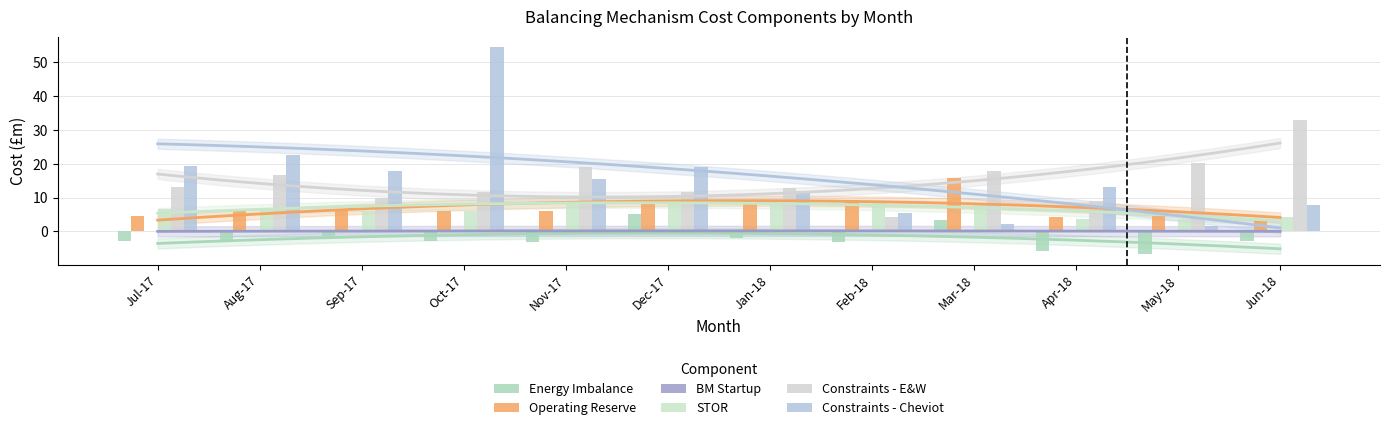

What is the total value across all series at Aug-17?

48.8